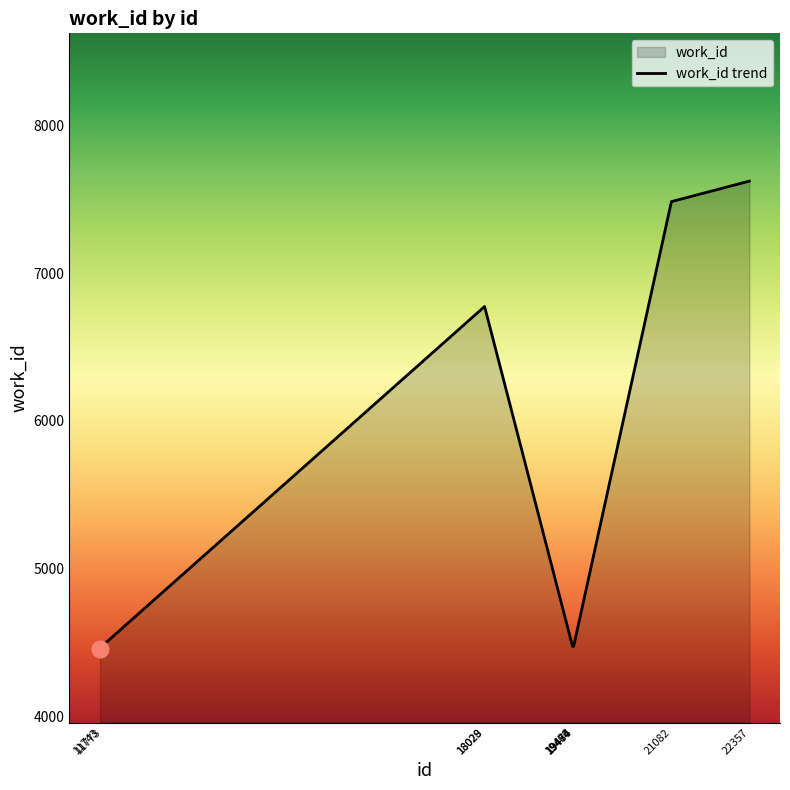

Is it true that the value at 18029 is 6774?

True